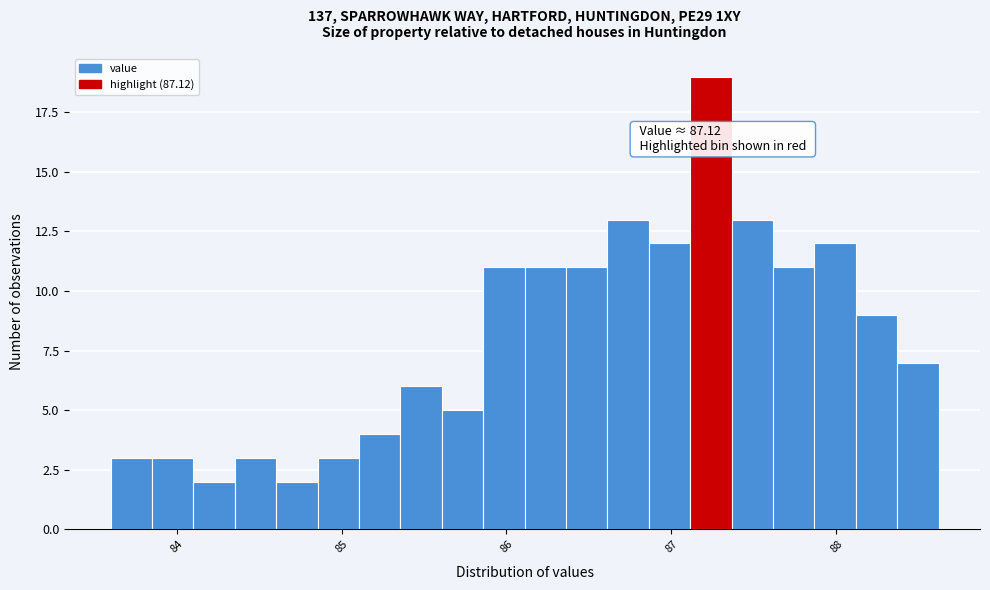

Read against the x-axis, roughly where is the centre of the tallest bar?

87.2